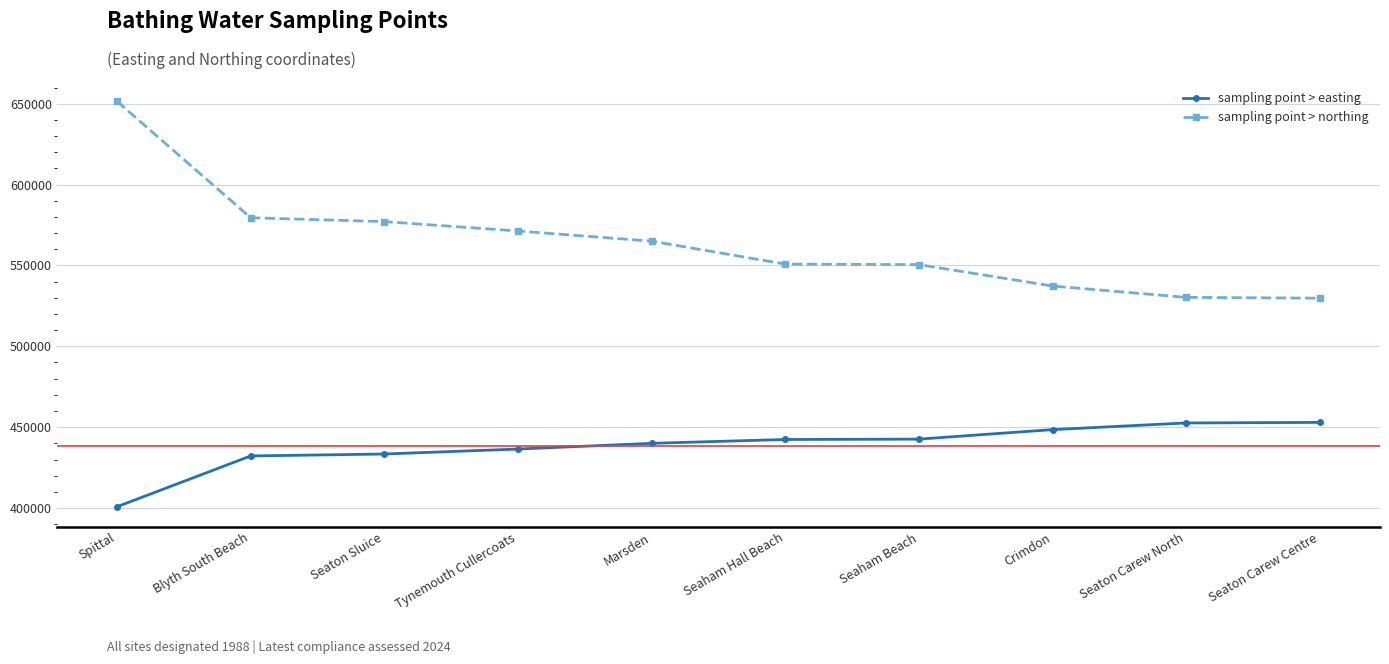

How many series are shown in this chart?

2